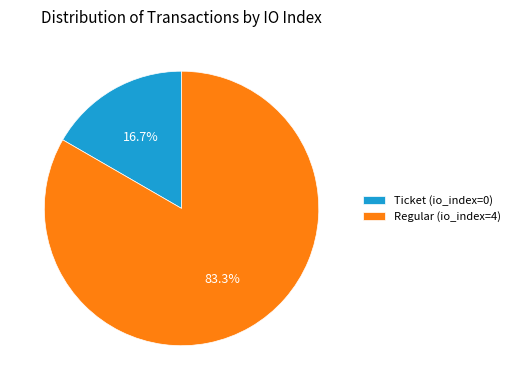

Count the number of slices in the pie.

2